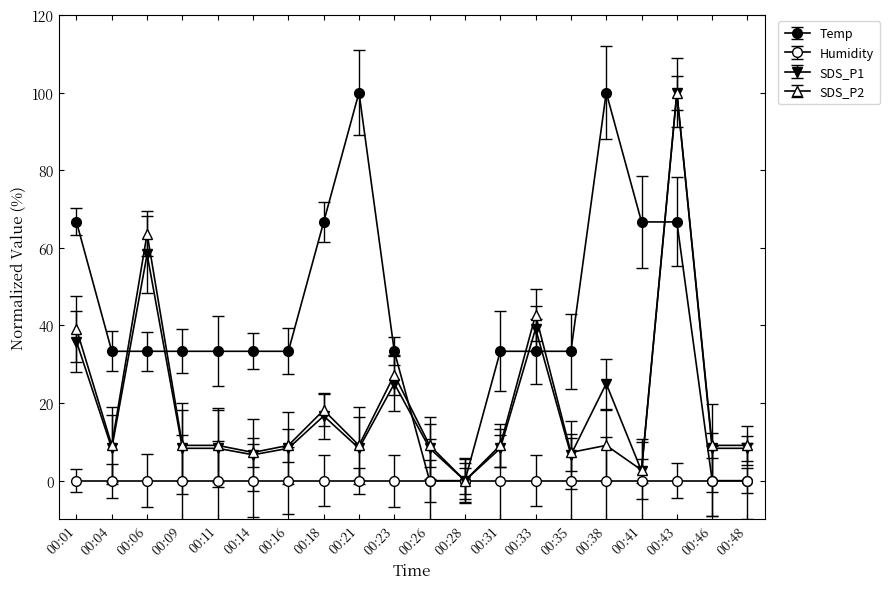

The SDS_P1 series shows 12.7 at 00:04. True or false?

False